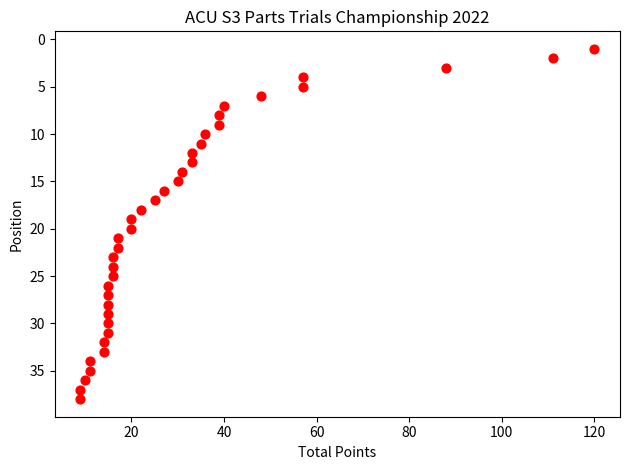

What is the range of X values (max minus min)?

111